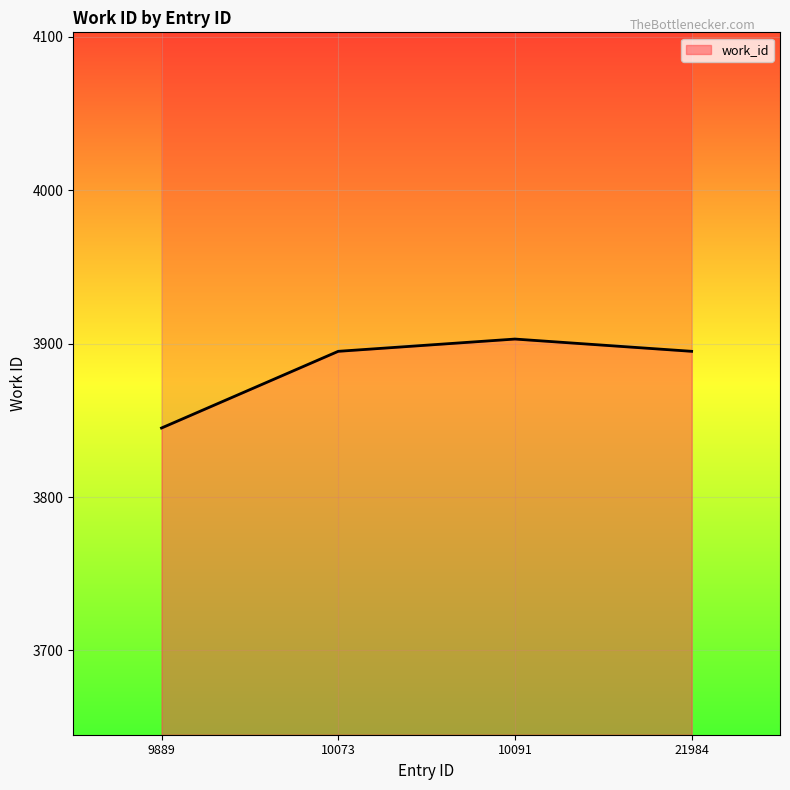

Reading left to right, list all the values displayed in this chart.

3845	3895	3903	3895